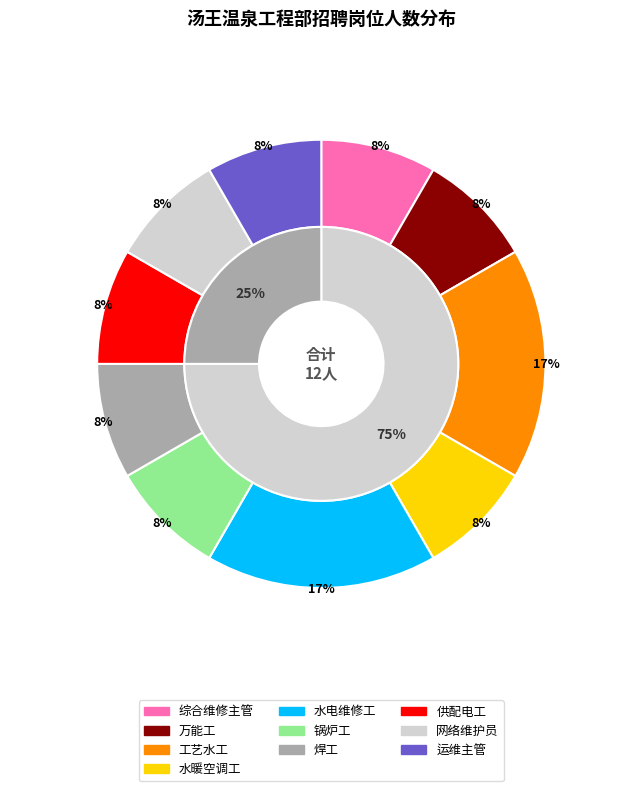

What is the ratio of the value at 焊工 to the value at 万能工?

1.0